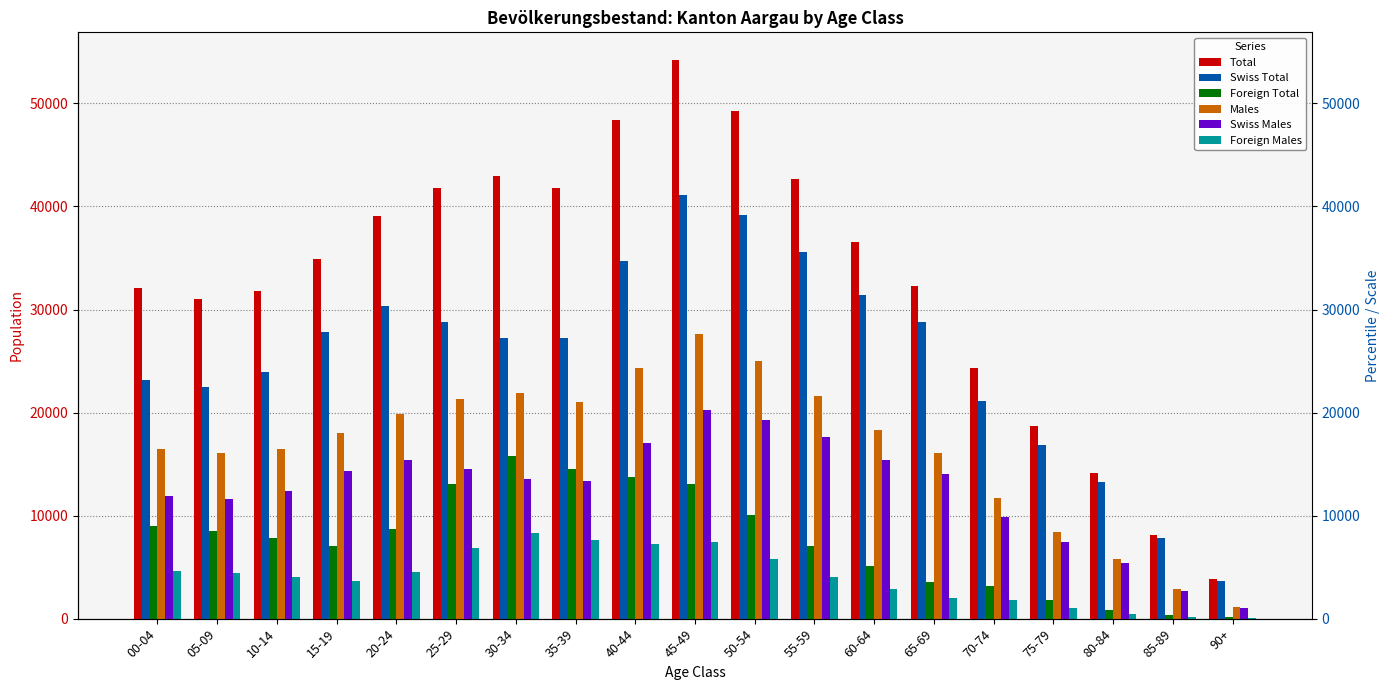

The value of Foreign Total at 60-64 is 6791. True or false?

False